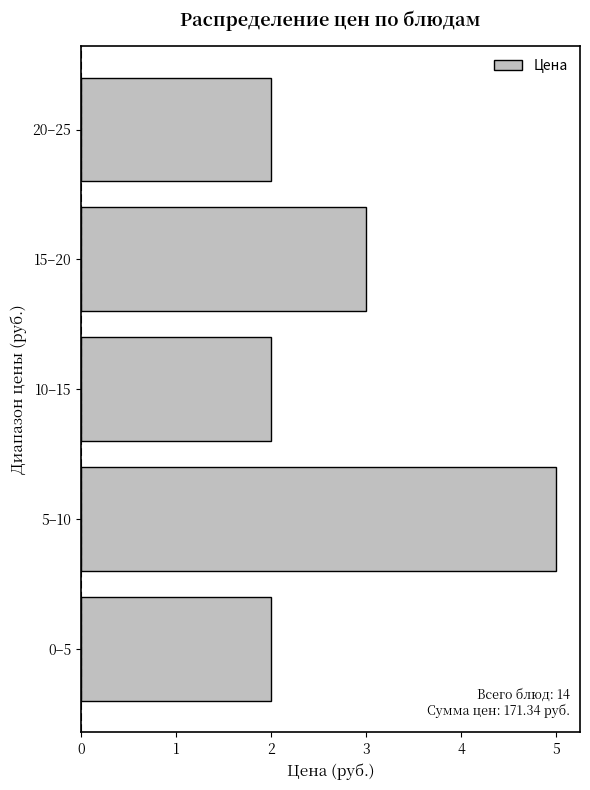

Reading bottom to top, extract all data points from this chart.

2	5	2	3	2